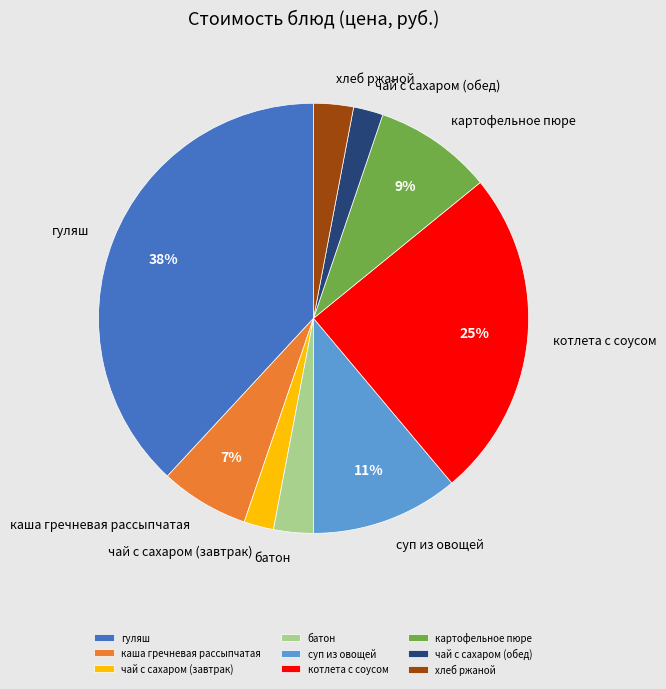

Which has a higher value, каша гречневая рассыпчатая or чай с сахаром (завтрак)?

каша гречневая рассыпчатая